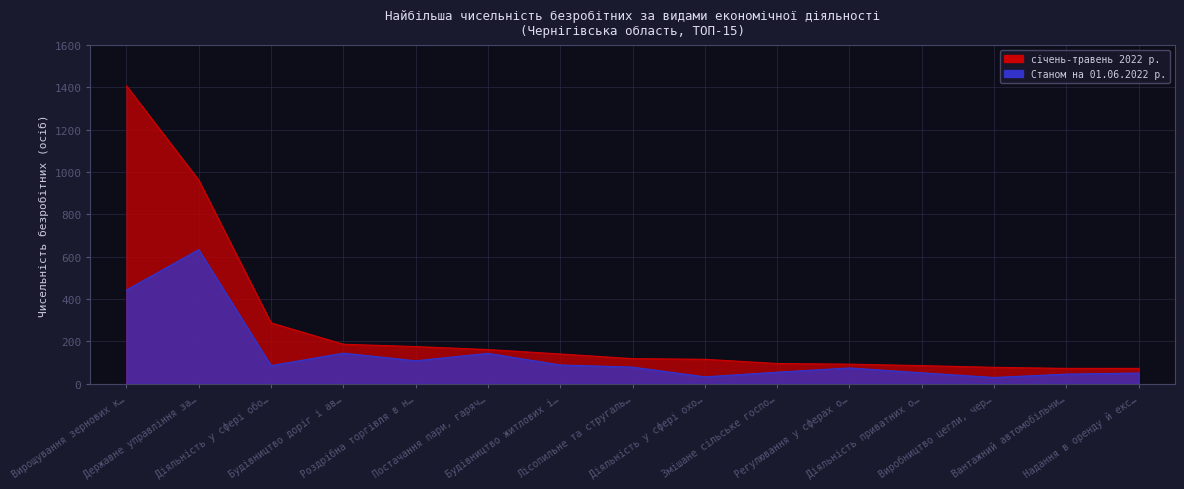

True or false: січень-травень 2022 р. has a value of 86 at Діяльність приватних о….

True